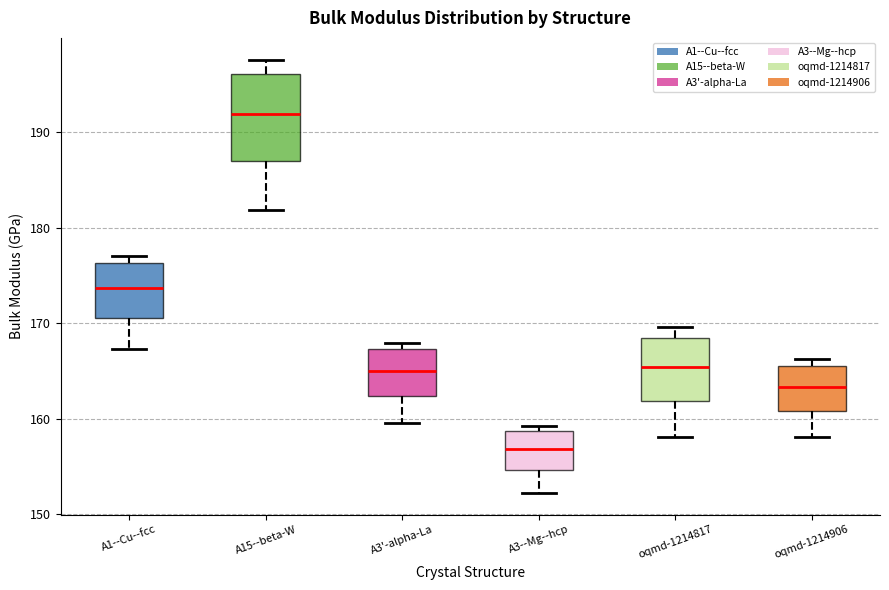

Reading left to right, read every box against the y-axis: the position of its median line, the range the box covers, and the ends of its whiskers. The values are not printed on the chart, so give them approximately, as read against the axis.

A1--Cu--fcc: median 174, box 171 to 176, whiskers 167 to 177
A15--beta-W: median 192, box 187 to 196, whiskers 182 to 198
A3'-alpha-La: median 165, box 162 to 167, whiskers 160 to 168
A3--Mg--hcp: median 157, box 155 to 159, whiskers 152 to 159 (just above the box's upper edge)
oqmd-1214817: median 165, box 162 to 168, whiskers 158 to 170
oqmd-1214906: median 163, box 161 to 165, whiskers 158 to 166